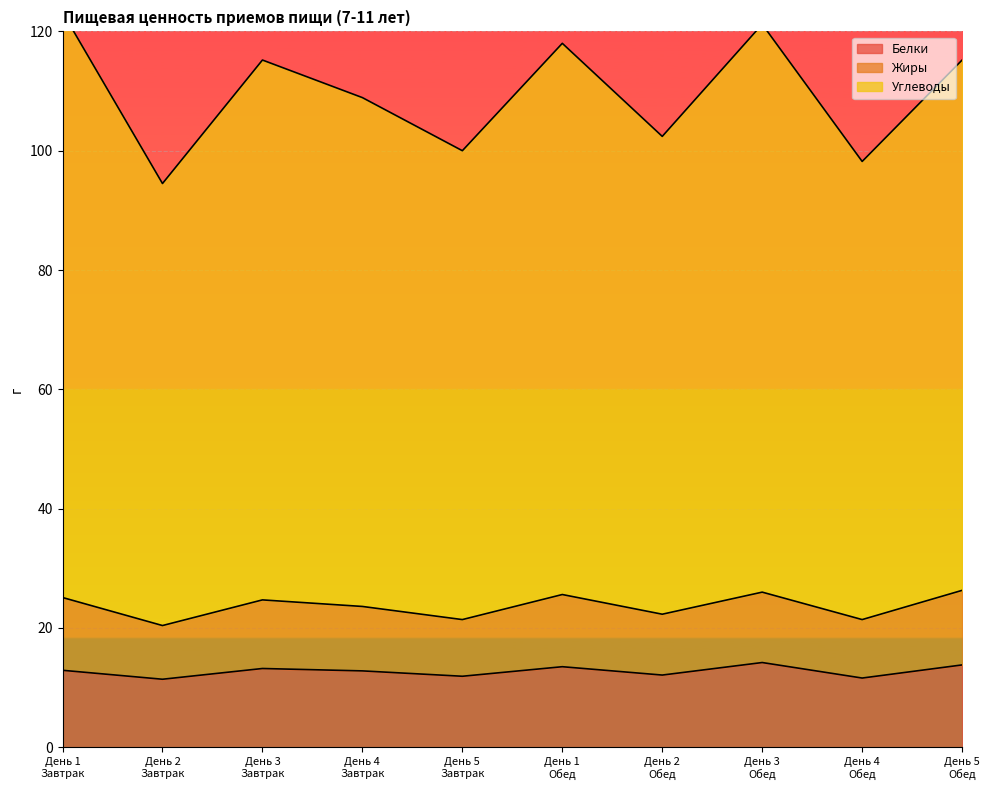

True or false: Белки and Углеводы intersect in this chart.

False